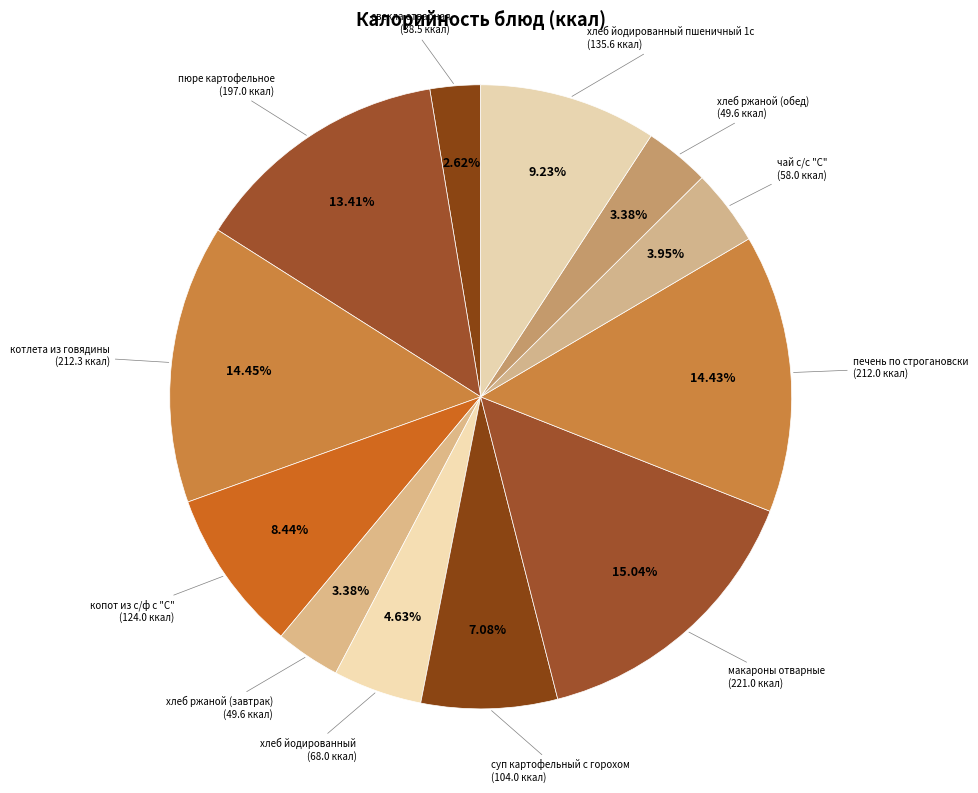

To the nearest percent, what portion does свекла отварная represent?

3%